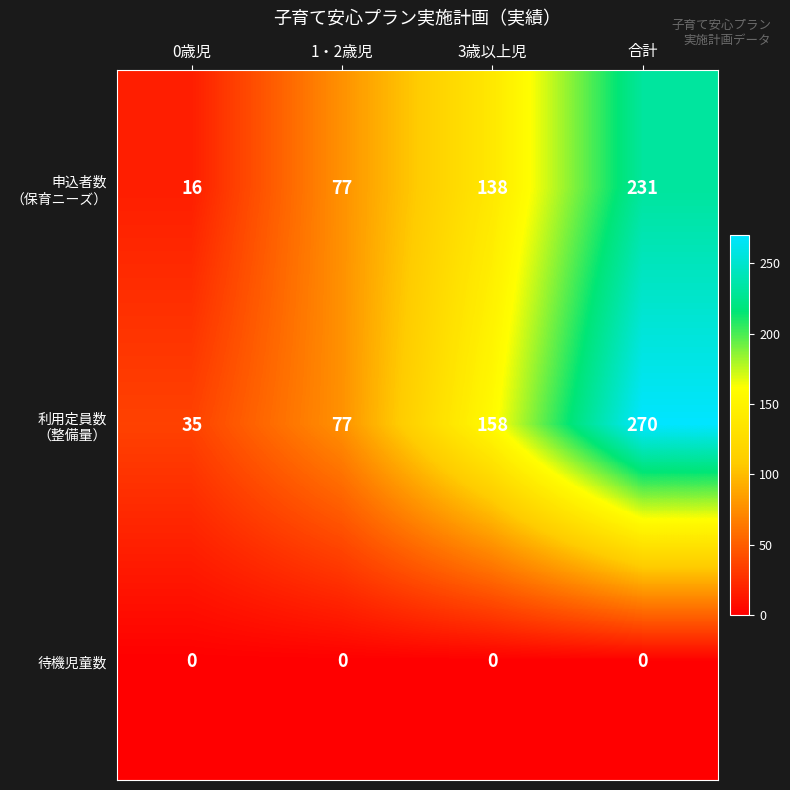

What is the difference between the highest and lowest values at 1・2歳児?

77